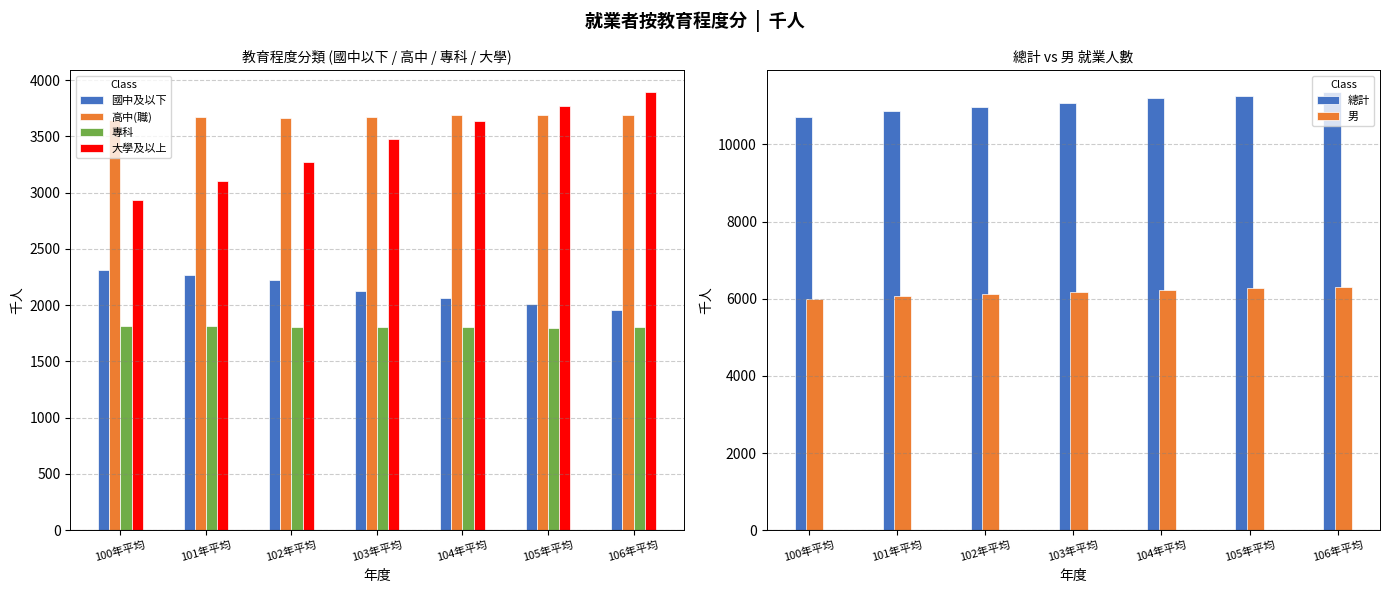

What value does the 大學及以上 series have at 101年平均?

3106